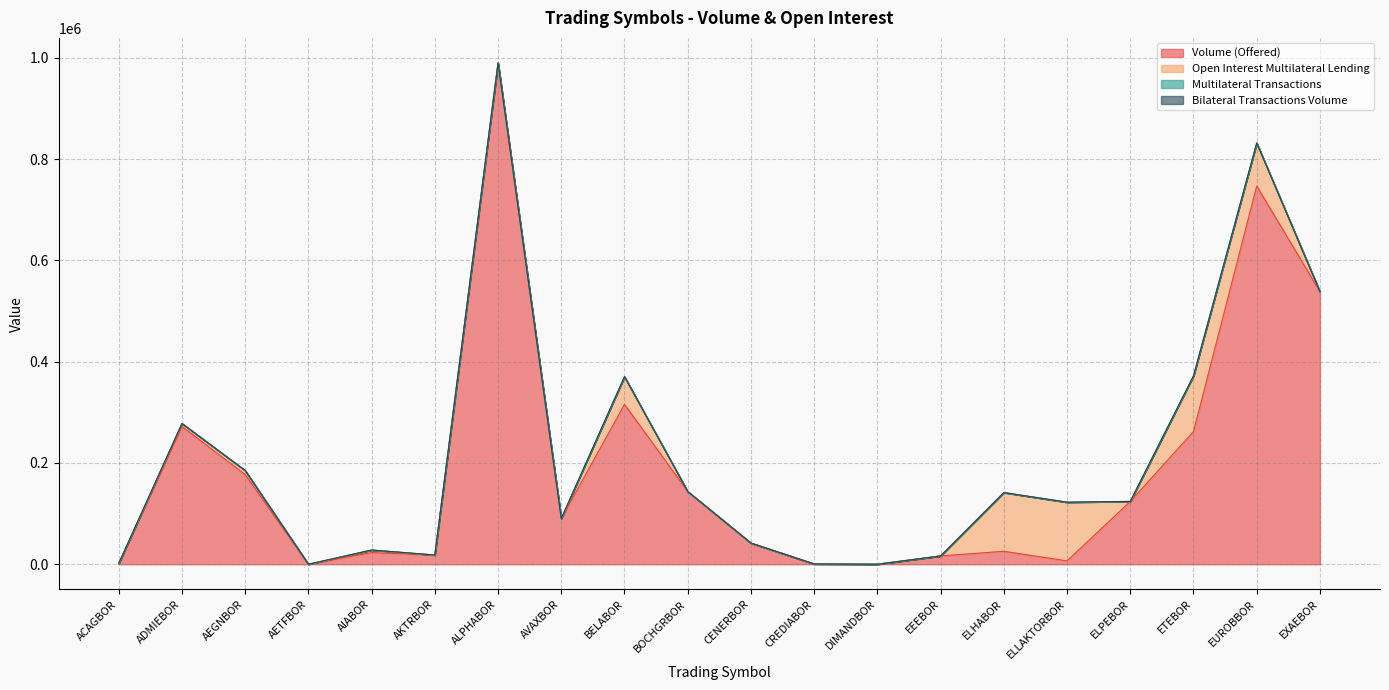

True or false: Volume (Offered) and Open Interest Multilateral Lending cross at least once.

True